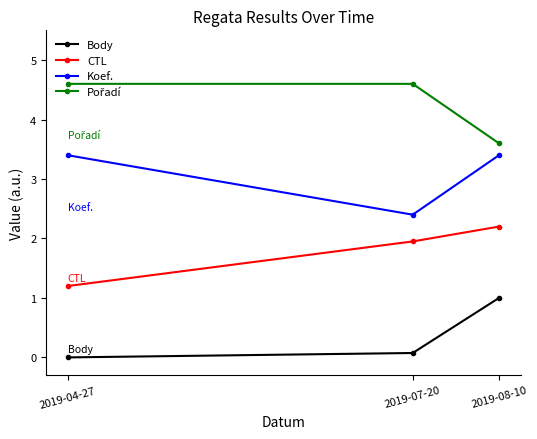

Rank the categories by Body value from lowest to highest.

2019-04-27, 2019-07-20, 2019-08-10